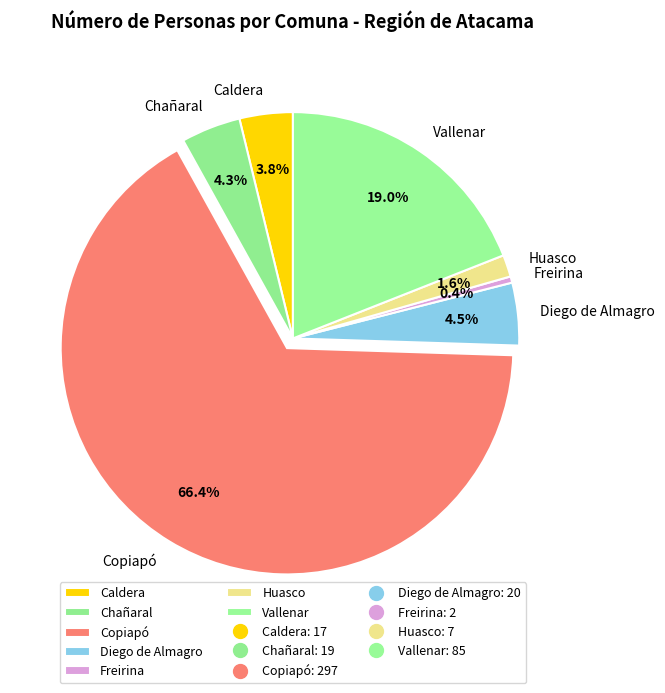

What percentage is NOT represented by Chañaral?

95.7%